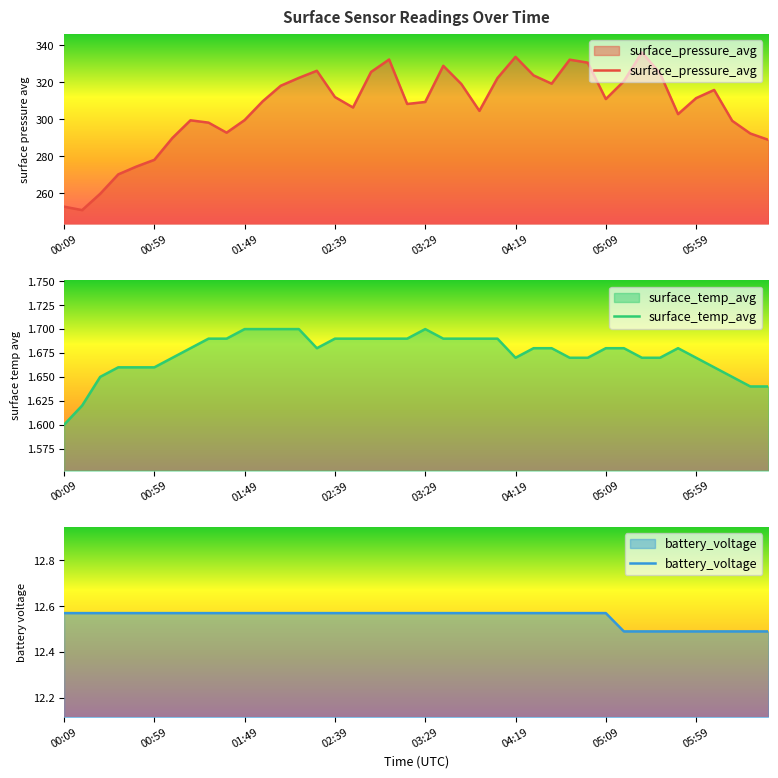

What is the minimum value for surface_temp_avg?

1.6